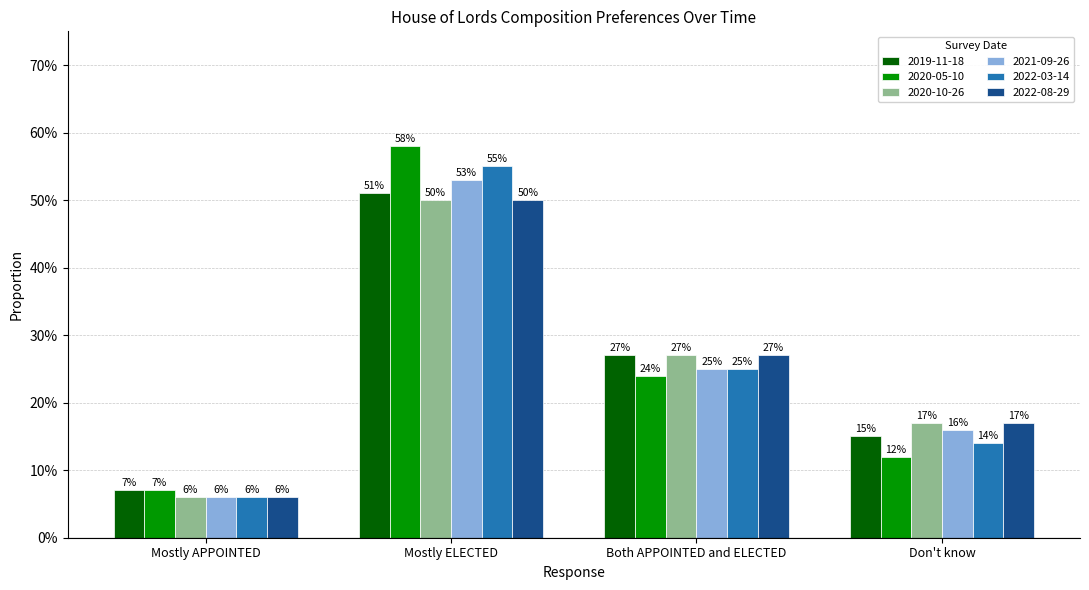

Reading left to right, extract all data points from this chart.

2019-11-18: Mostly APPOINTED=0.1	Mostly ELECTED=0.5	Both APPOINTED and ELECTED=0.3	Don't know=0.1
2020-05-10: Mostly APPOINTED=0.1	Mostly ELECTED=0.6	Both APPOINTED and ELECTED=0.2	Don't know=0.1
2020-10-26: Mostly APPOINTED=0.1	Mostly ELECTED=0.5	Both APPOINTED and ELECTED=0.3	Don't know=0.2
2021-09-26: Mostly APPOINTED=0.1	Mostly ELECTED=0.5	Both APPOINTED and ELECTED=0.2	Don't know=0.2
2022-03-14: Mostly APPOINTED=0.1	Mostly ELECTED=0.6	Both APPOINTED and ELECTED=0.2	Don't know=0.1
2022-08-29: Mostly APPOINTED=0.1	Mostly ELECTED=0.5	Both APPOINTED and ELECTED=0.3	Don't know=0.2